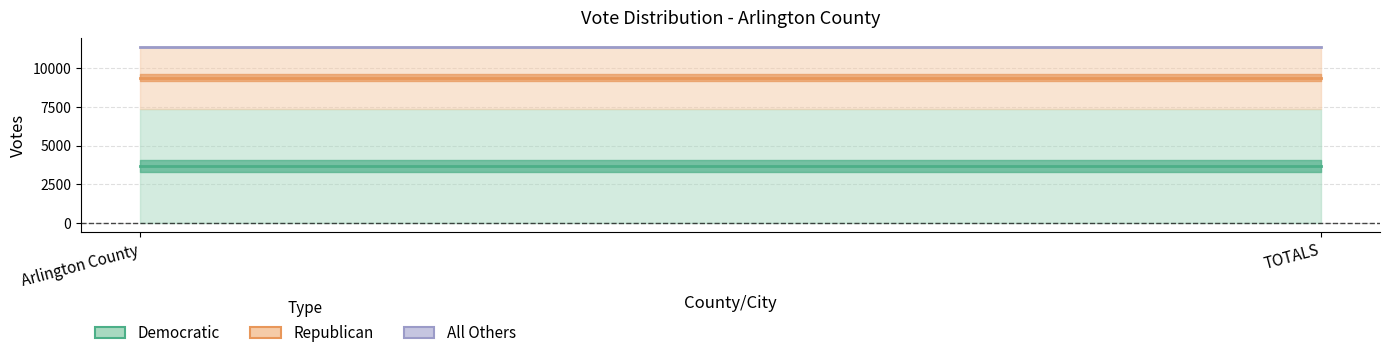

What value does the Democratic (center) series have at Arlington County?

3701